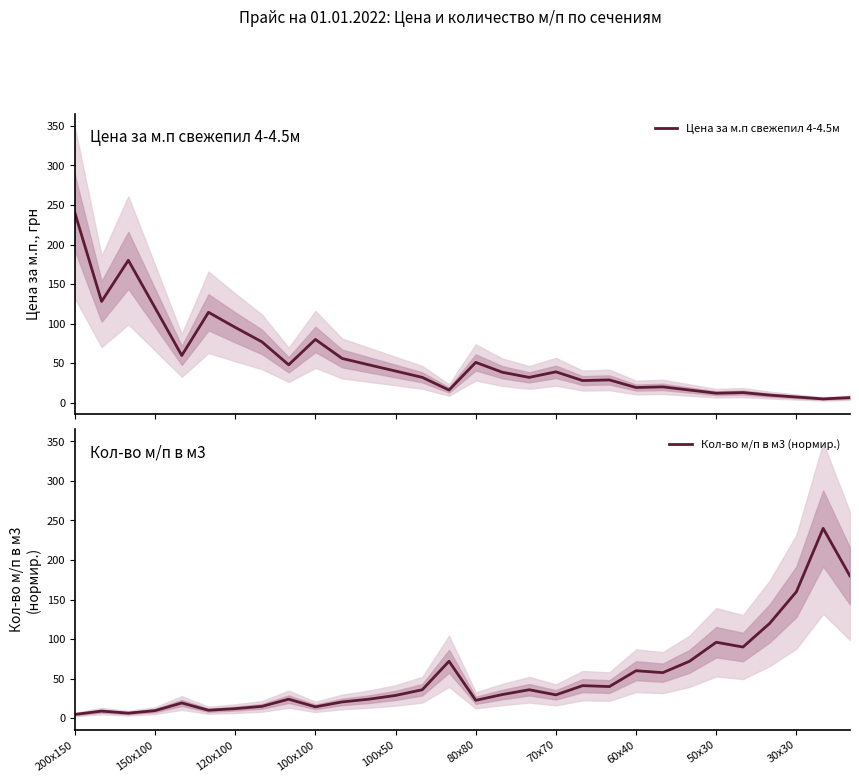

Which category has the lowest value in the Цена за м.п свежепил 4-4.5м series?

28